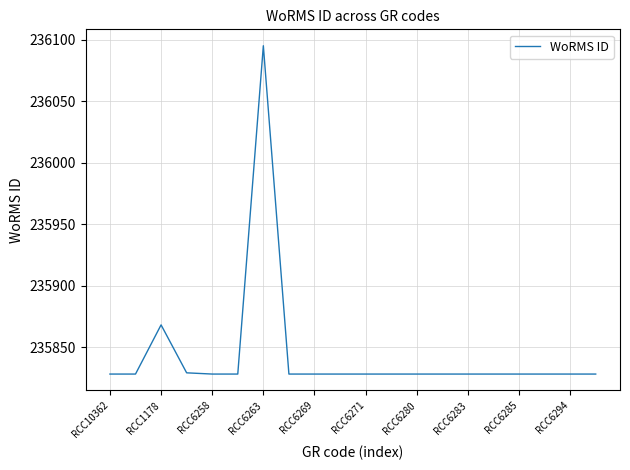

What is the maximum value shown in the chart?

236095